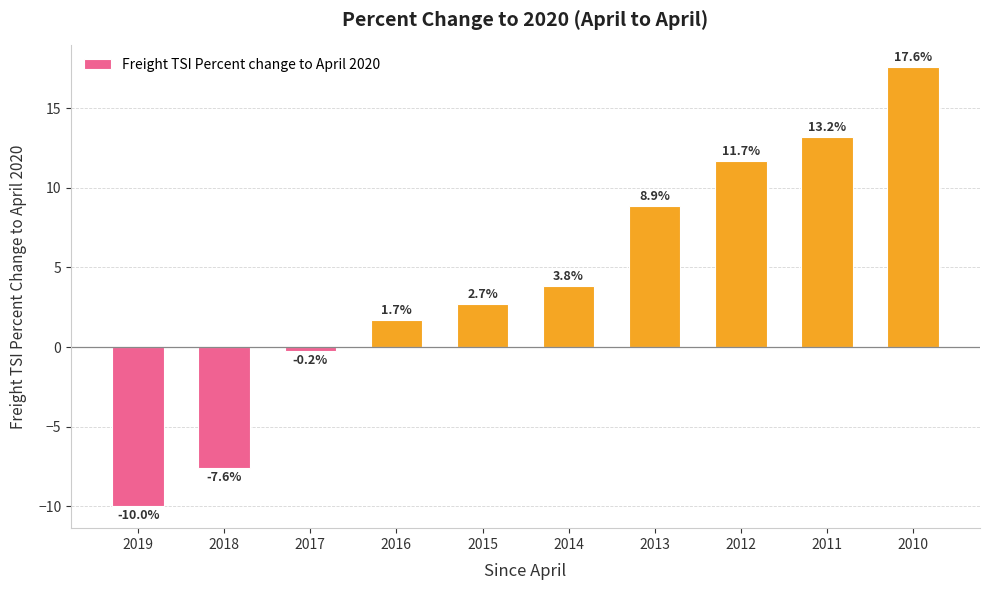

The chart shows a value of 28.3 at 2010. True or false?

False